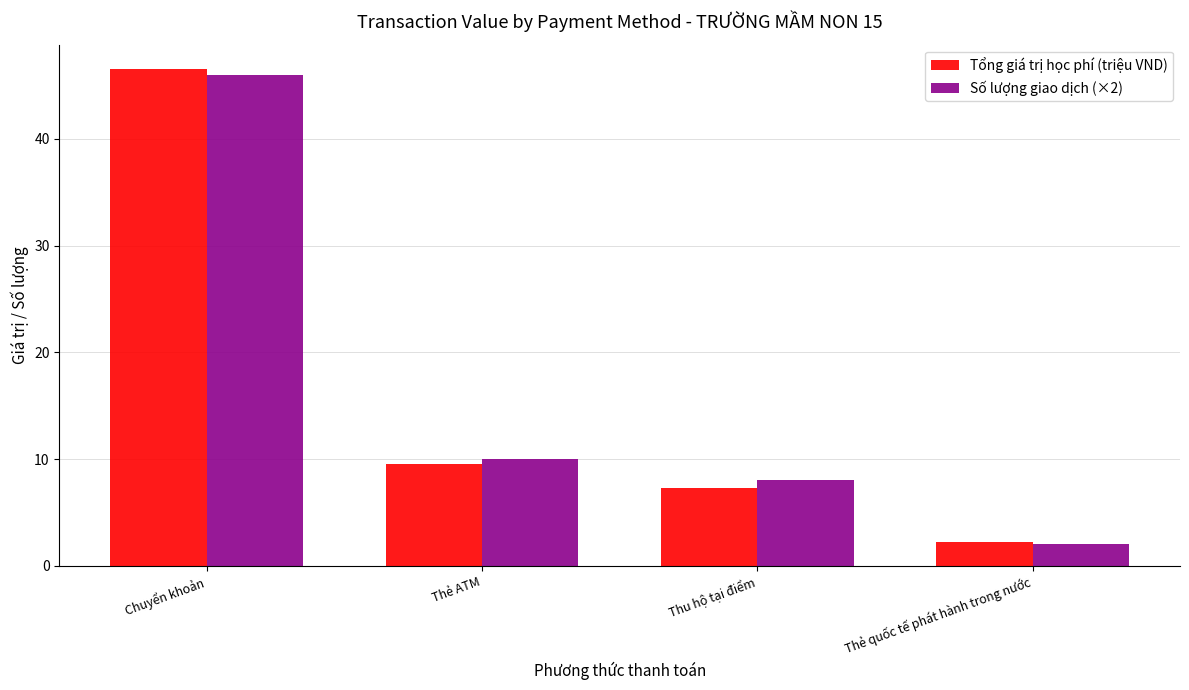

Rank the series by their maximum value, from lowest to highest.

Số lượng giao dịch (×2), Tổng giá trị học phí (triệu VND)